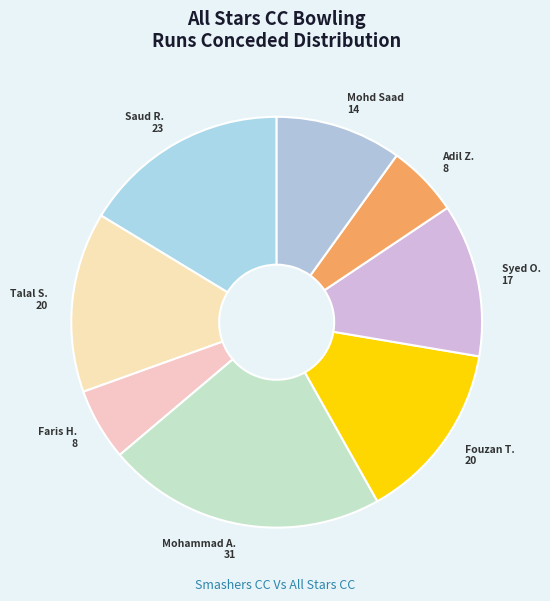

Which slice is the smallest?

Faris Hakim Siddiqui